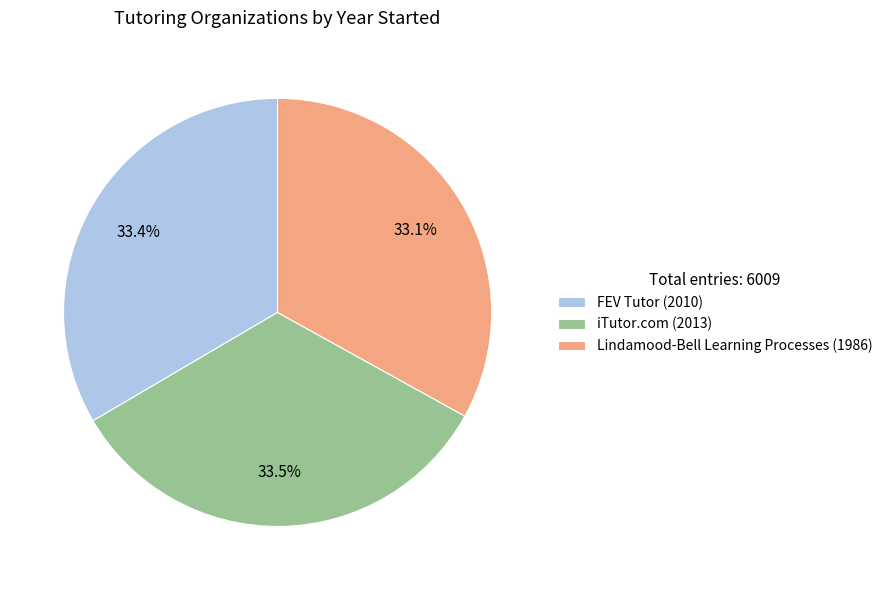

Is iTutor.com the majority of the pie?

No